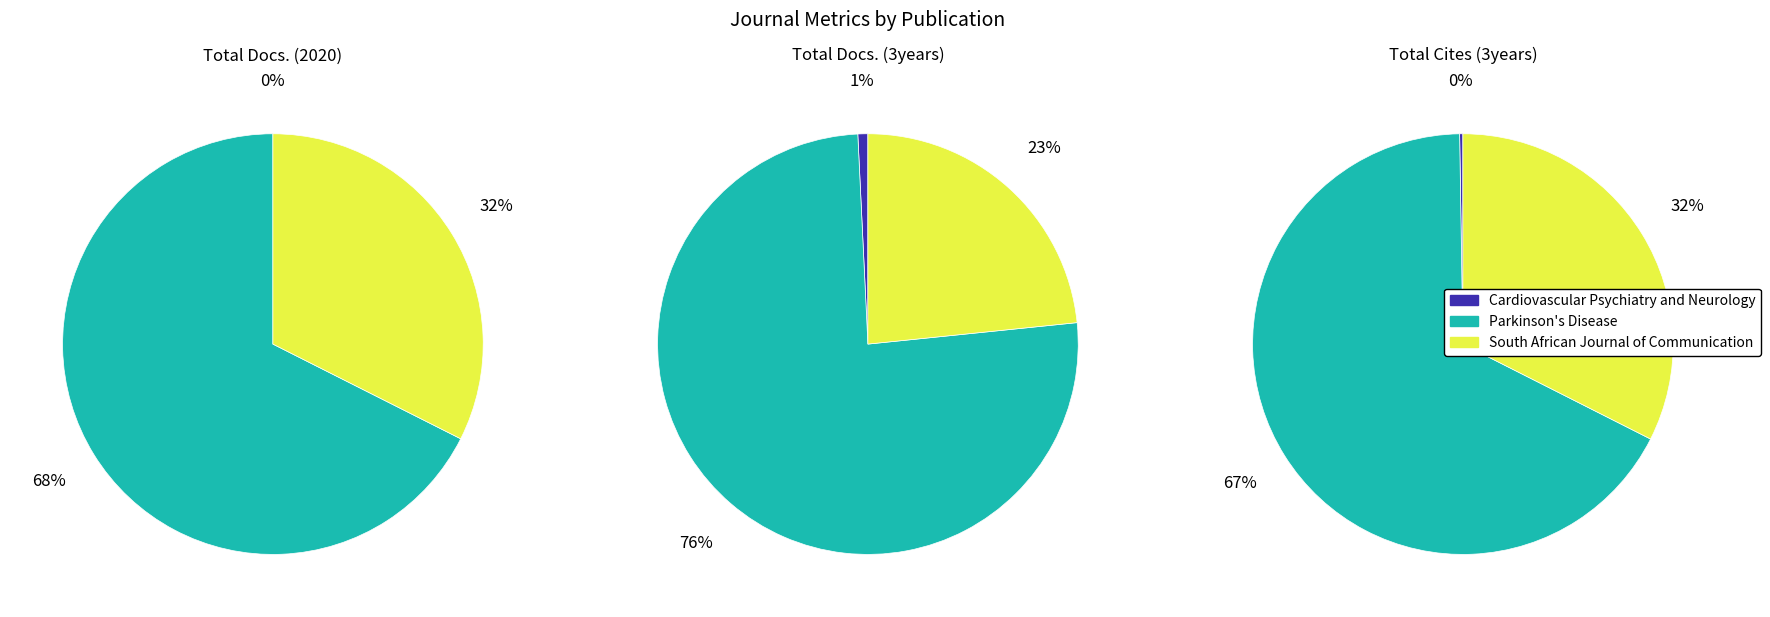

What portion of the pie excludes Parkinson's Disease?

32.4%